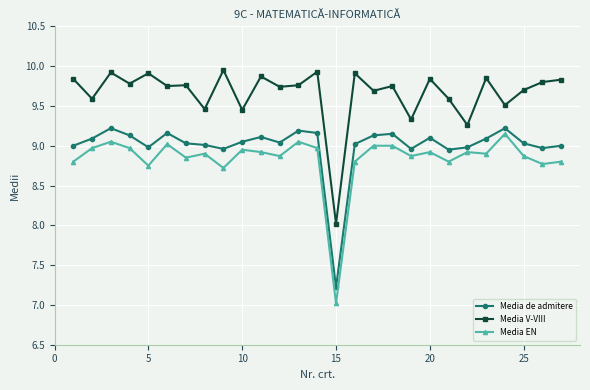

Which series has the largest total across all categories?

Media V-VIII